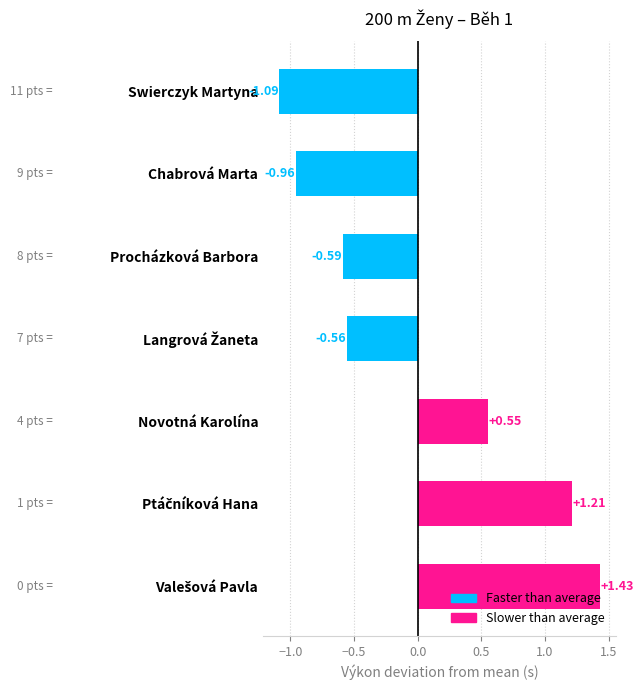

What is the difference between the maximum and second lowest values?

2.4